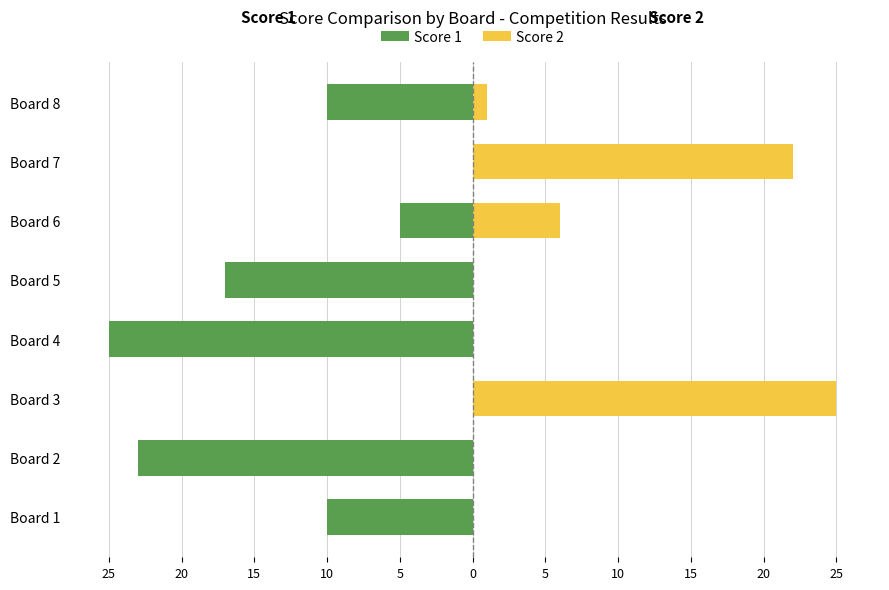

What is the average value of the Score 1 series?

-11